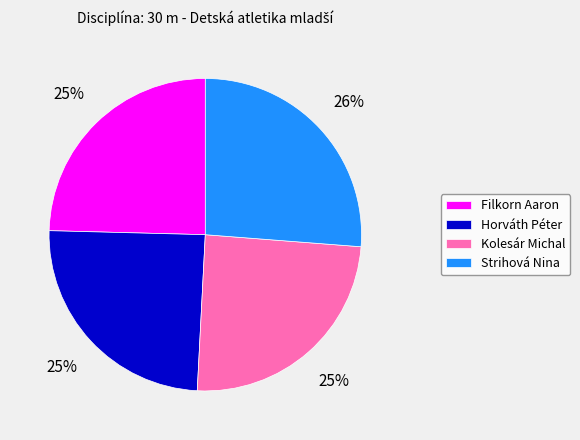

Count the number of slices in the pie.

4